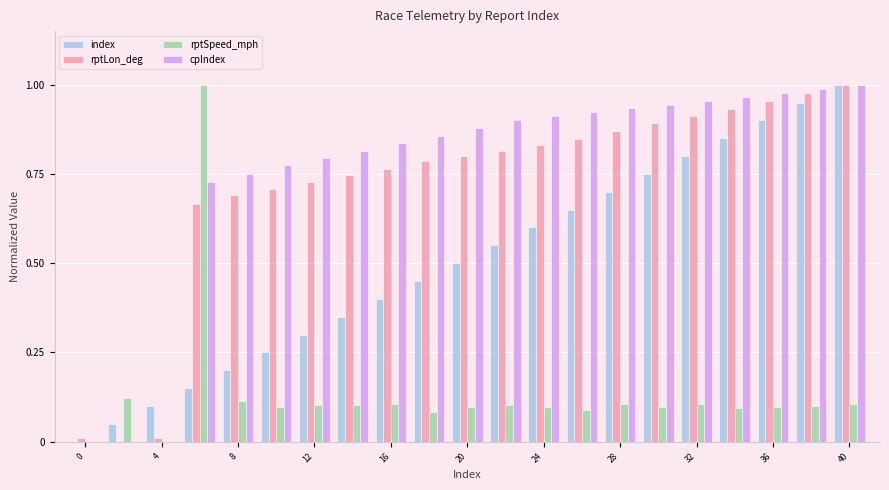

Are the bars grouped side by side (vs. stacked)?

Yes